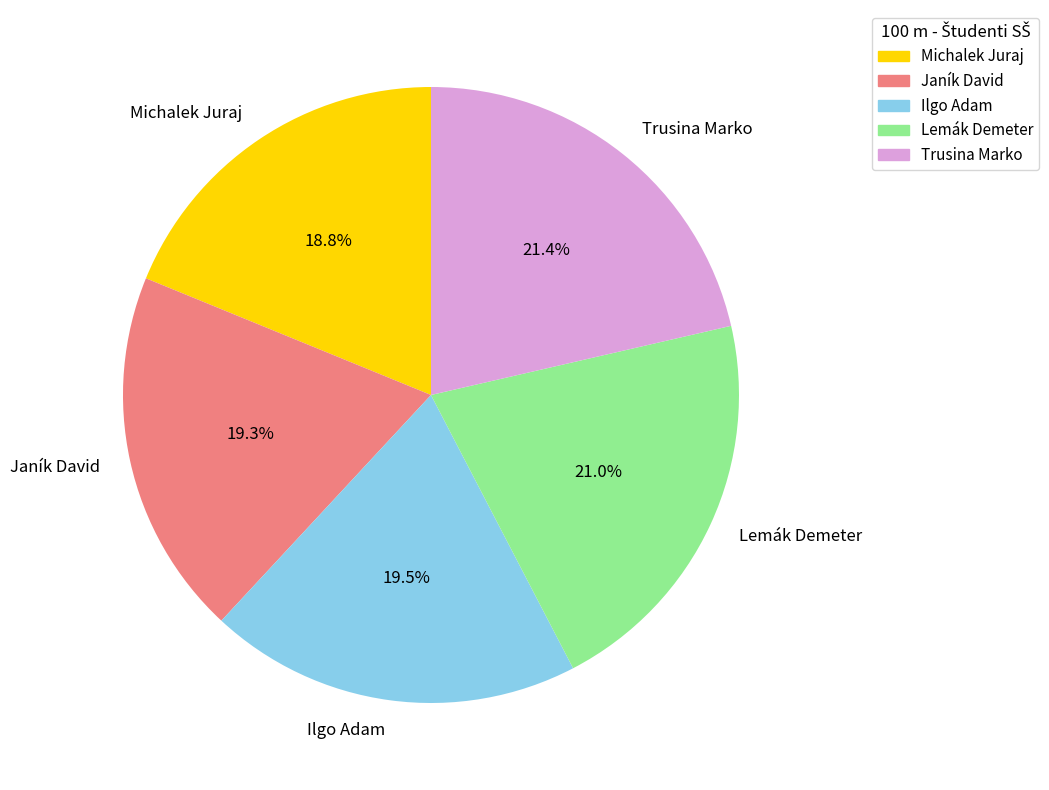

Is there a majority slice in this chart?

No